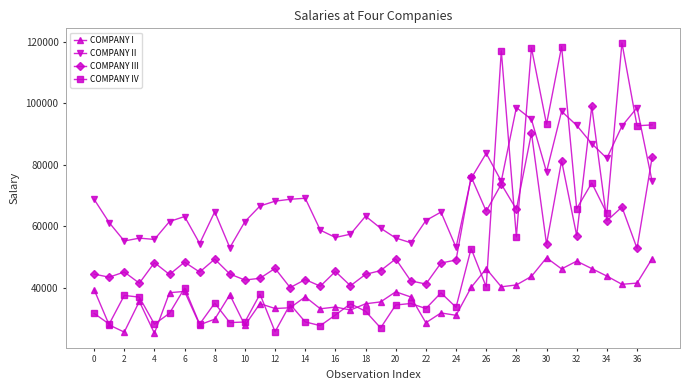

Which series has the widest spread of values?

COMPANY IV